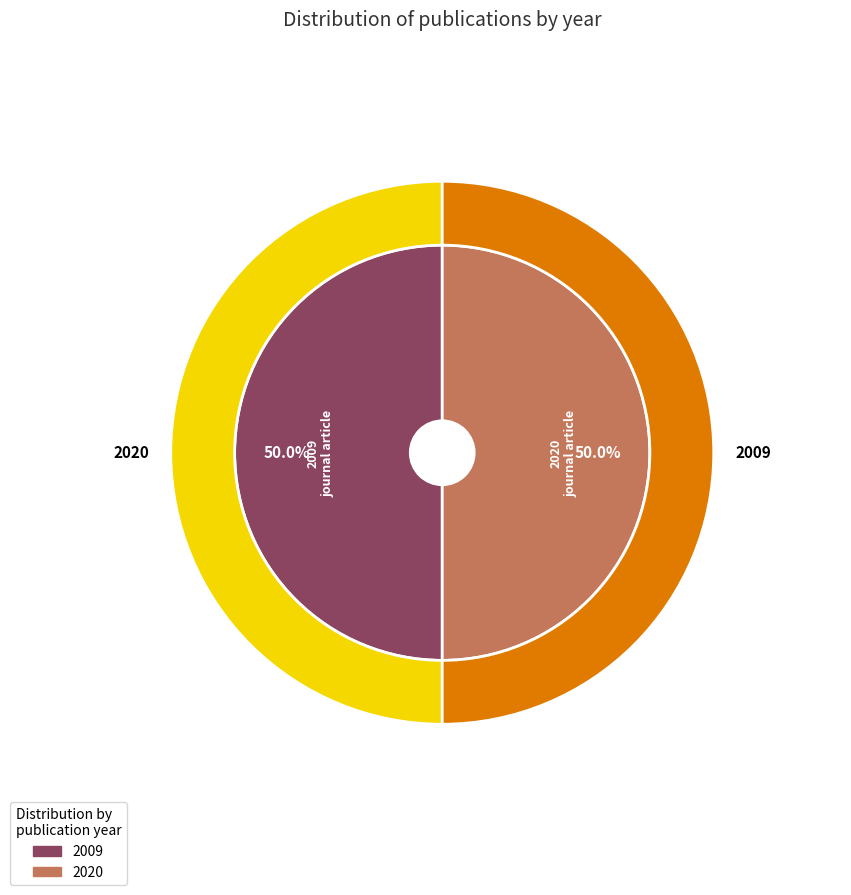

To the nearest percent, what percentage of the pie is 2020?

50%